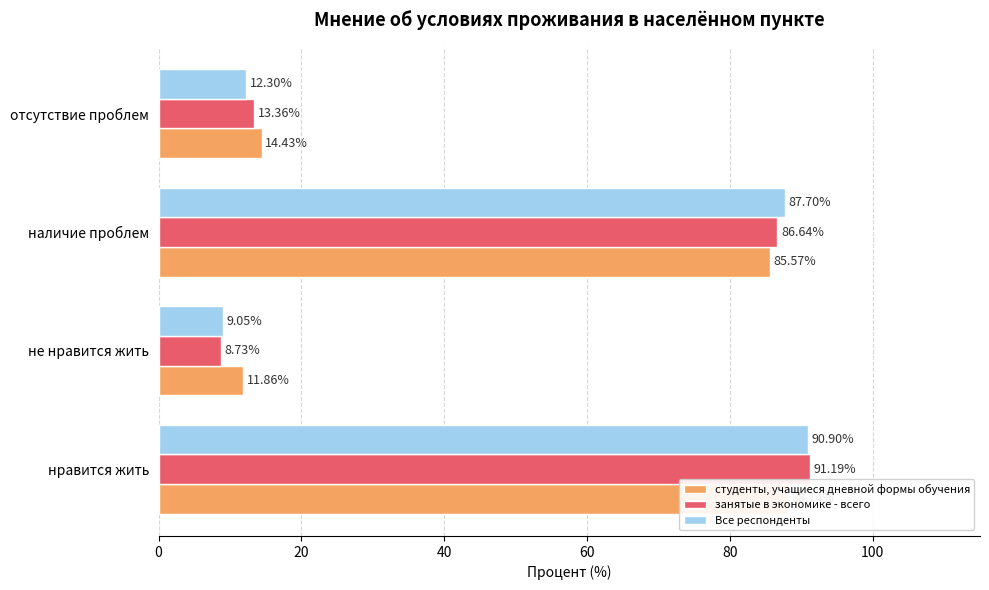

Is it true that студенты, учащиеся дневной формы обучения equals 88.1 at нравится жить?

True